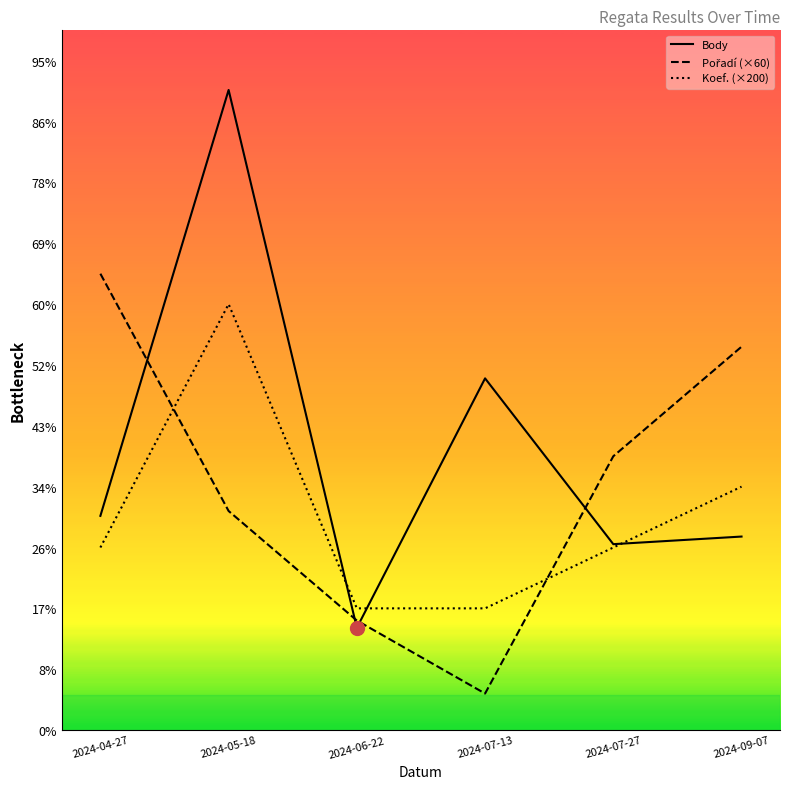

Is this an area chart (filled region under the line)?

Yes